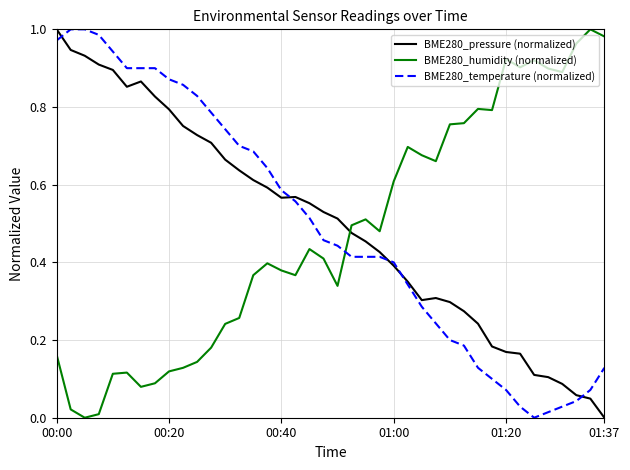

In BME280_humidity (normalized), how many points are higher than both neighbors (excluding endpoints)?

9